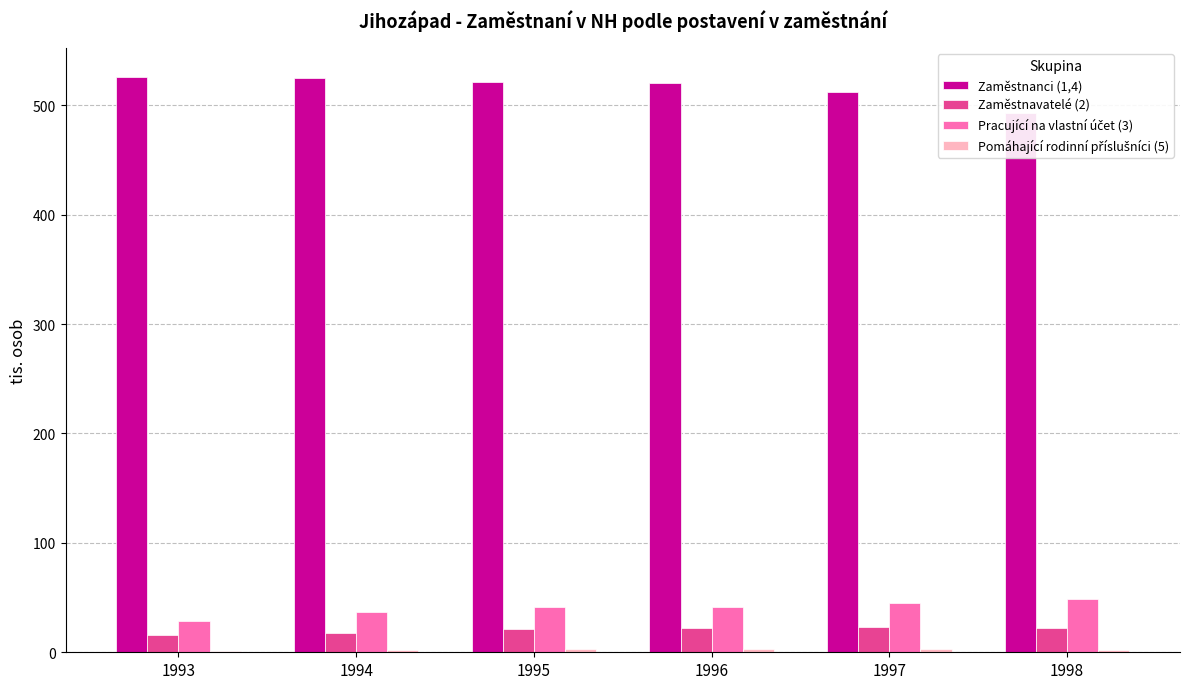

How many series are shown in this chart?

4